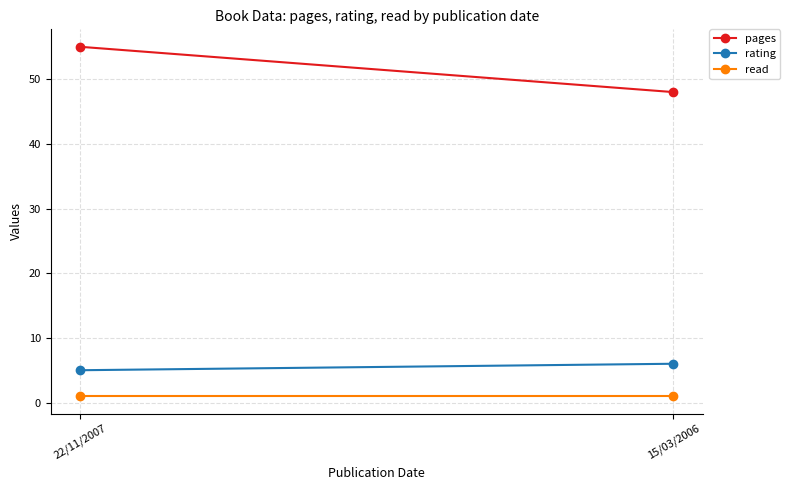

Which category has the lowest value across all series?

22/11/2007